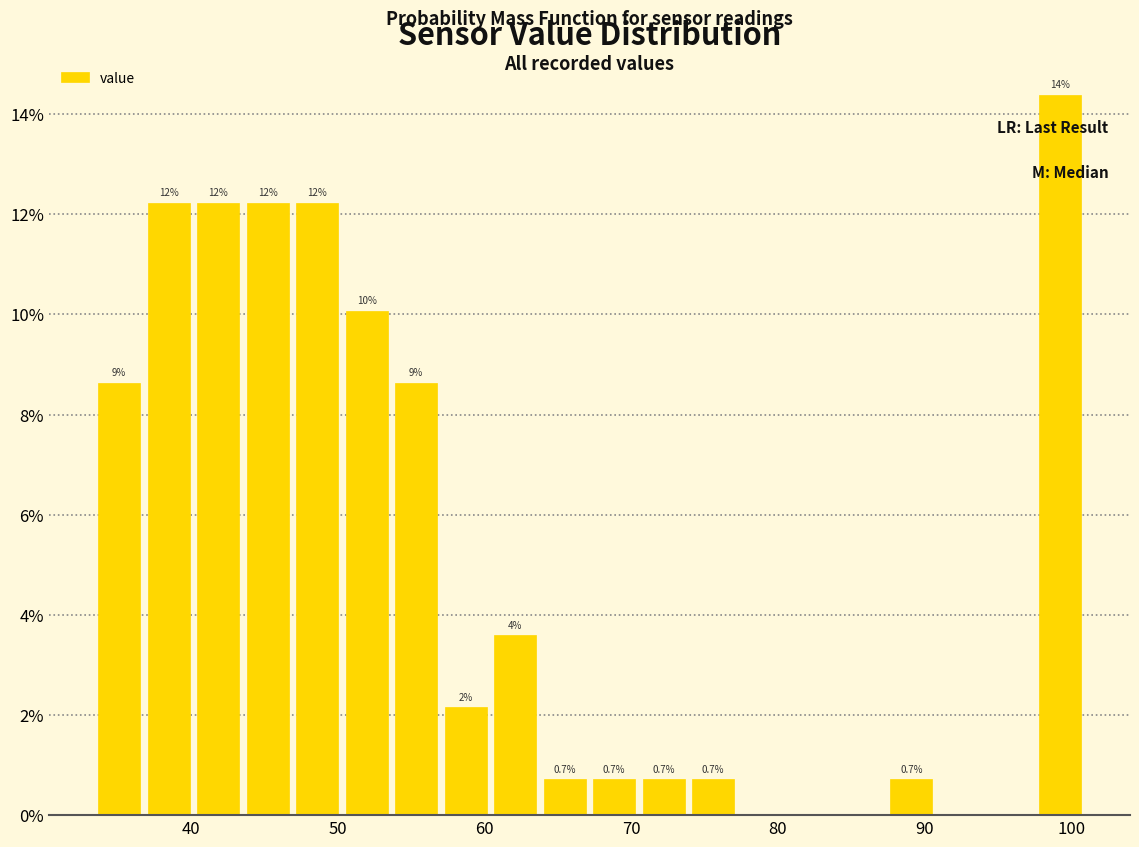

Read against the x-axis, roughly where is the centre of the tallest bar?

99